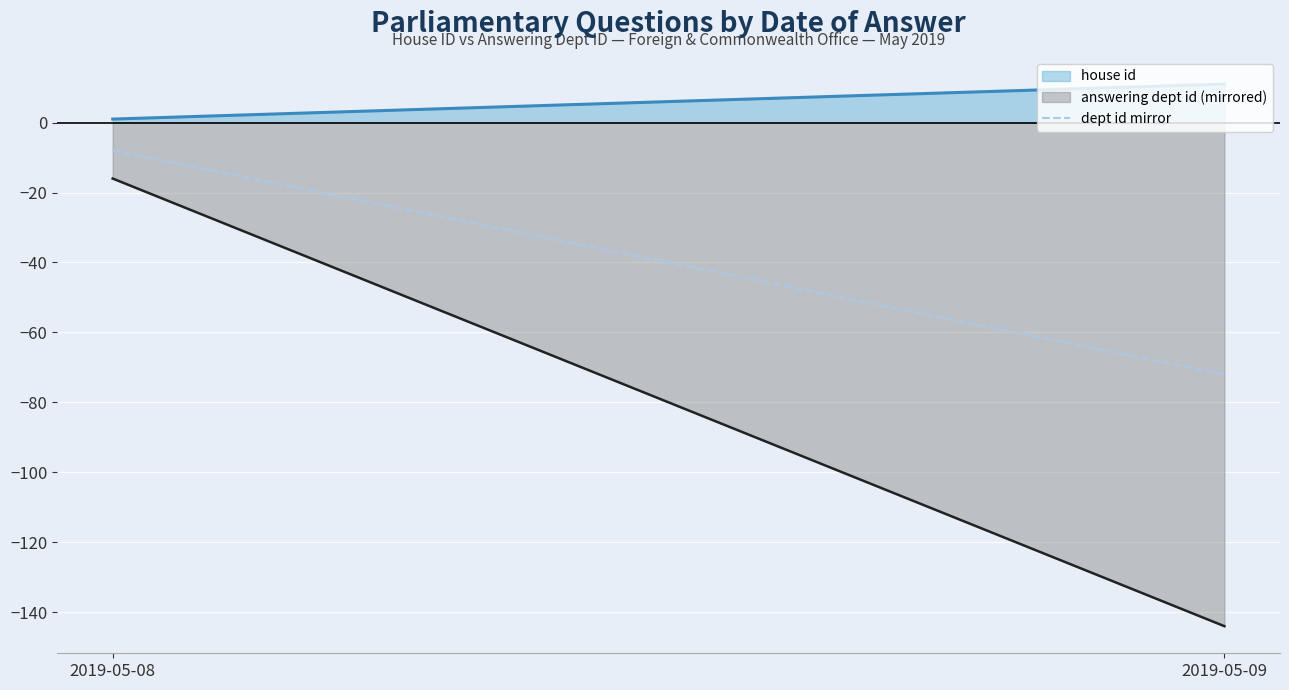

The answering dept id (mirrored) series shows -23 at 2019-05-08. True or false?

False